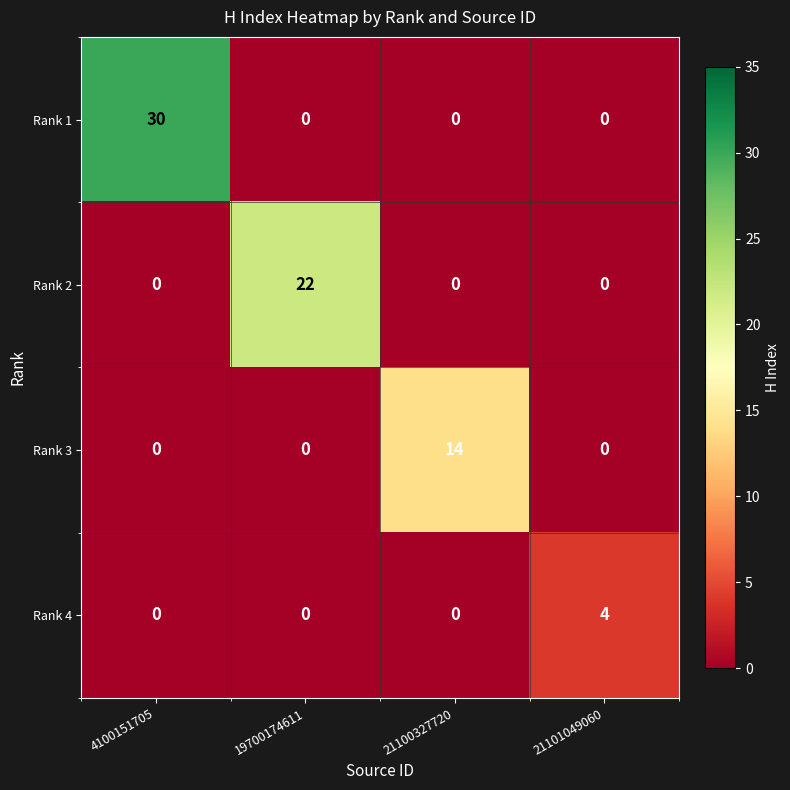

The Rank 4 series shows -2 at 21100327720. True or false?

False